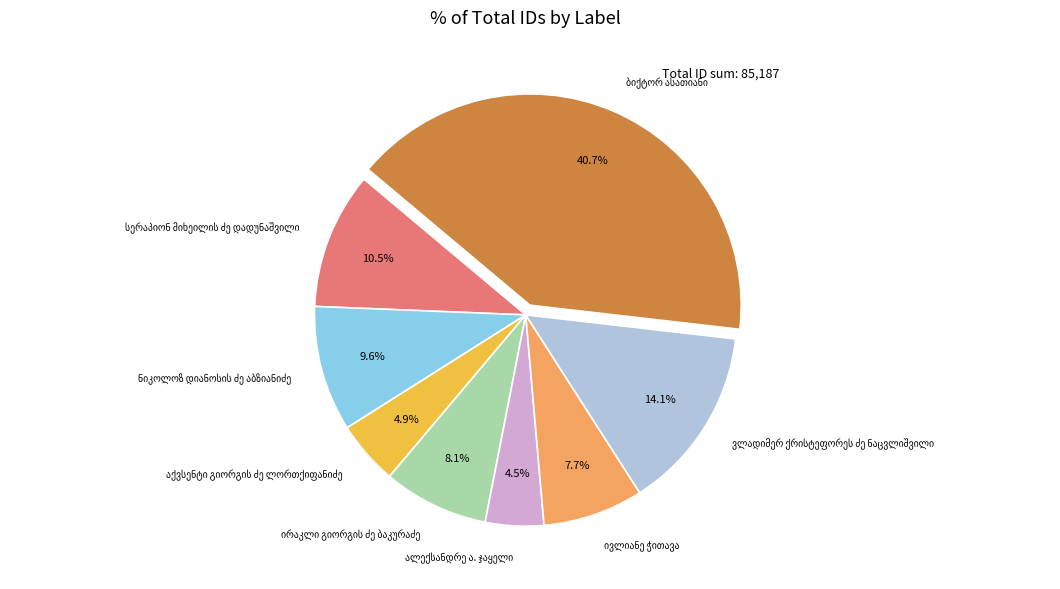

Does any single category account for the majority?

No